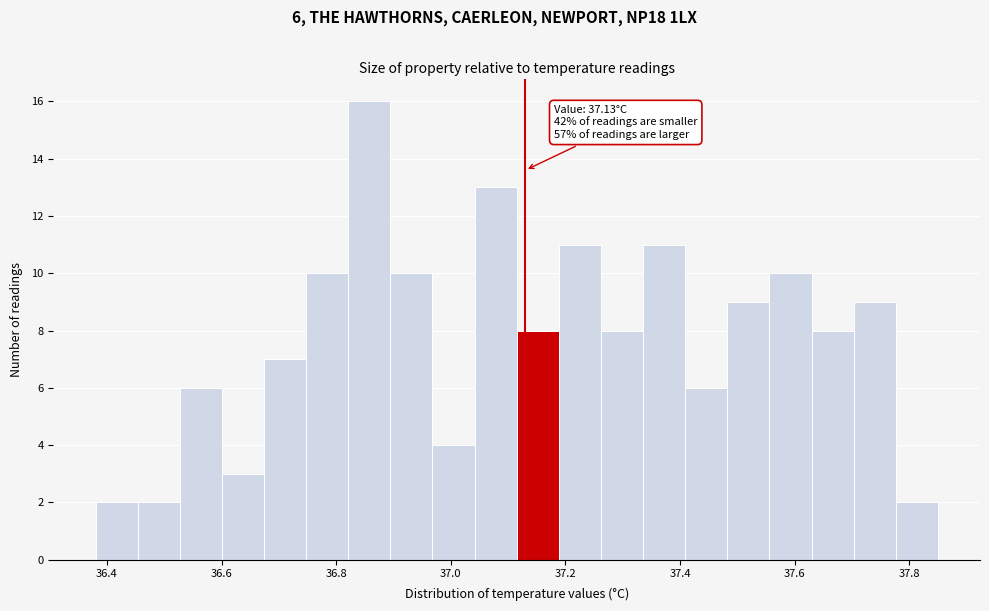

Around what value on the x-axis is the tallest bar? Give the approximate position of its centre, as read against the axis.

36.86